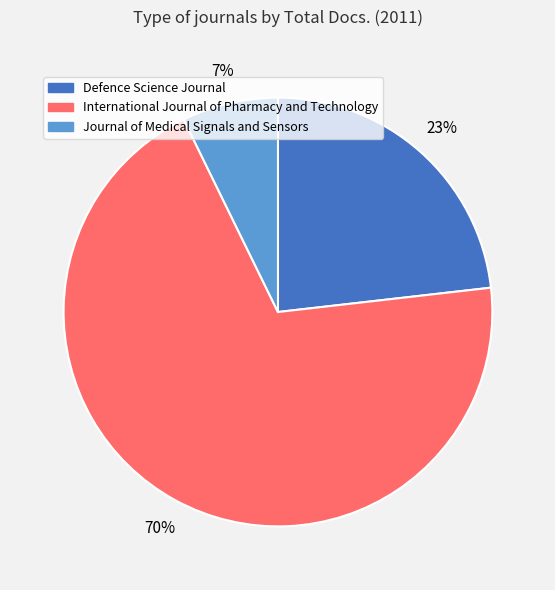

What percentage is the Defence Science Journal slice, to the nearest percent?

23%